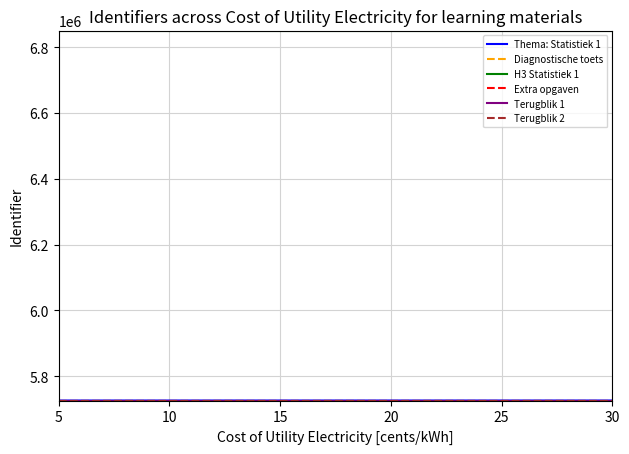

True or false: H3 Statistiek 1 has a value of 6850057 at 15.

True